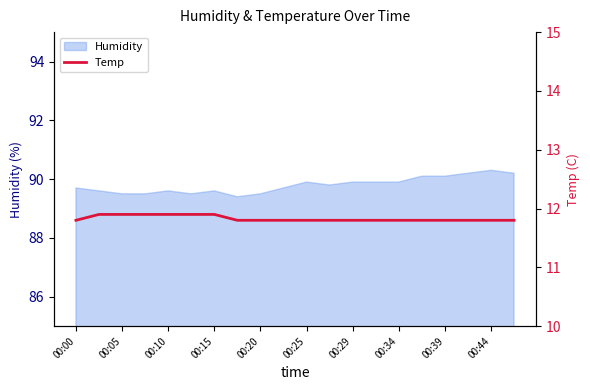

The value of Humidity at 00:00 is 89.7. True or false?

True